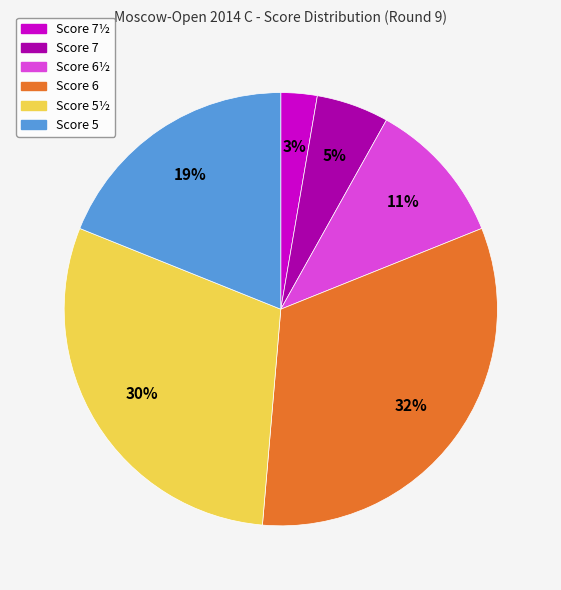

Rank the categories by value from lowest to highest.

Score 7½, Score 7, Score 6½, Score 5, Score 5½, Score 6